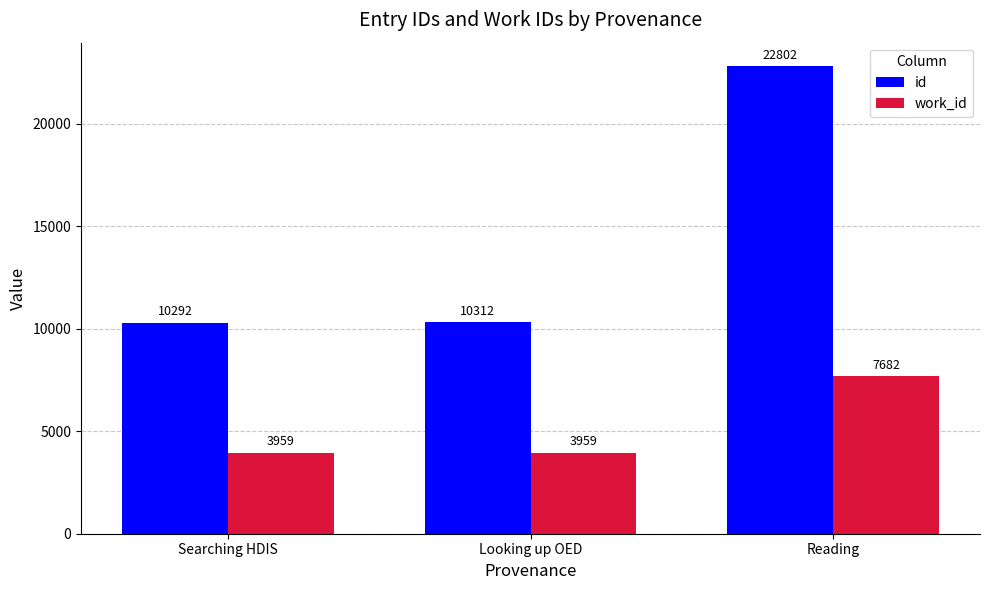

What is the difference between the maximum and minimum values in the work_id series?

3723